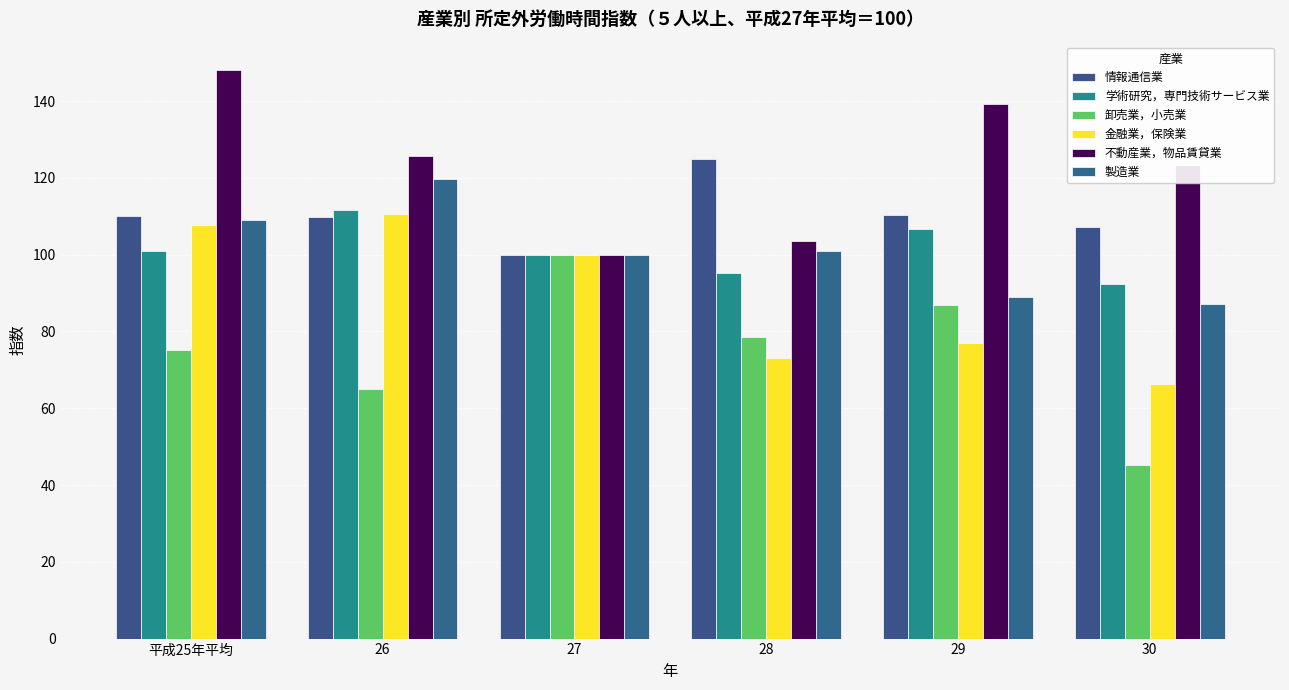

List the labels in order of 卸売業，小売業 value, largest first.

27, 29, 28, 平成25年平均, 26, 30